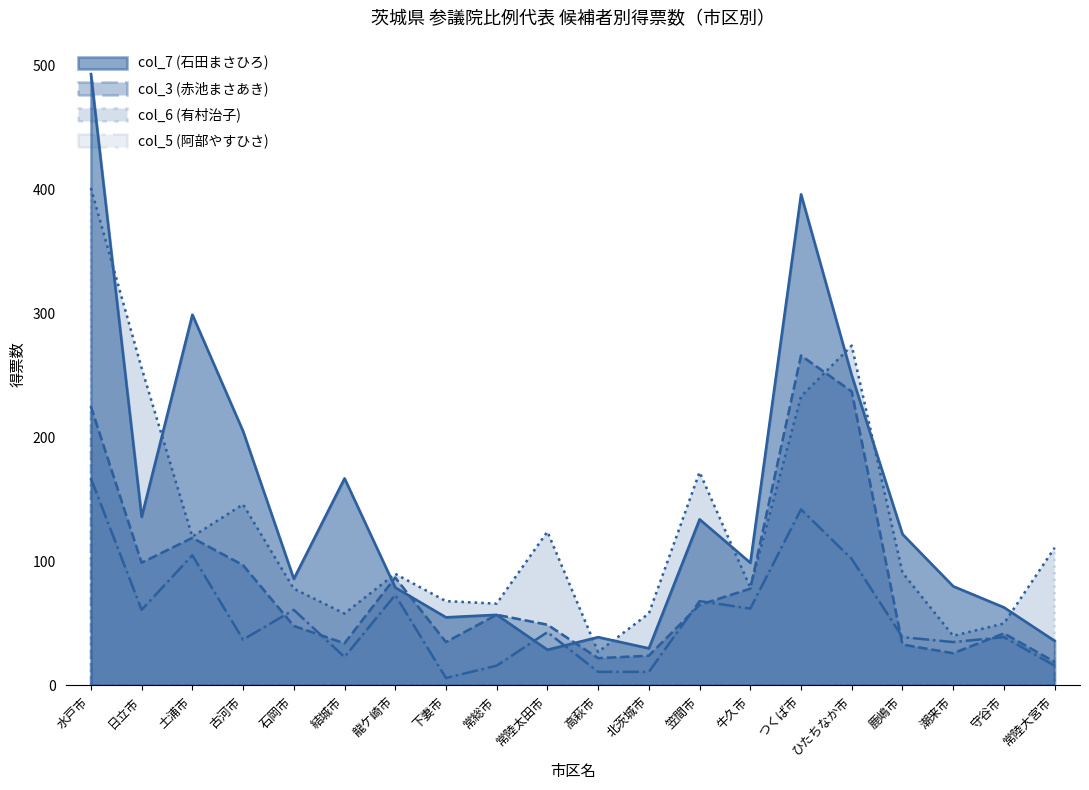

Which has a higher value, つくば市 or 常陸太田市?

つくば市